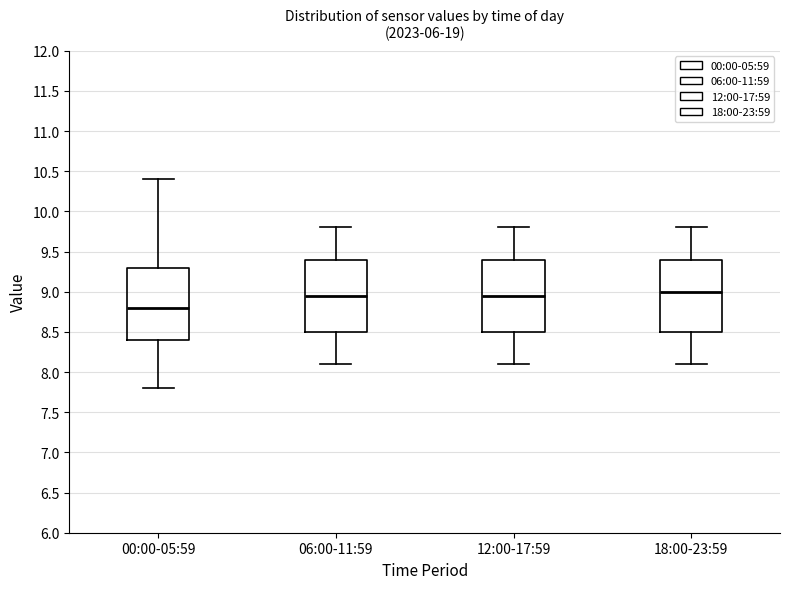

Where does the lower whisker of the box for 12:00-17:59 end on the y-axis? The values are not printed on the chart, so give them approximately, as read against the axis.

8.10